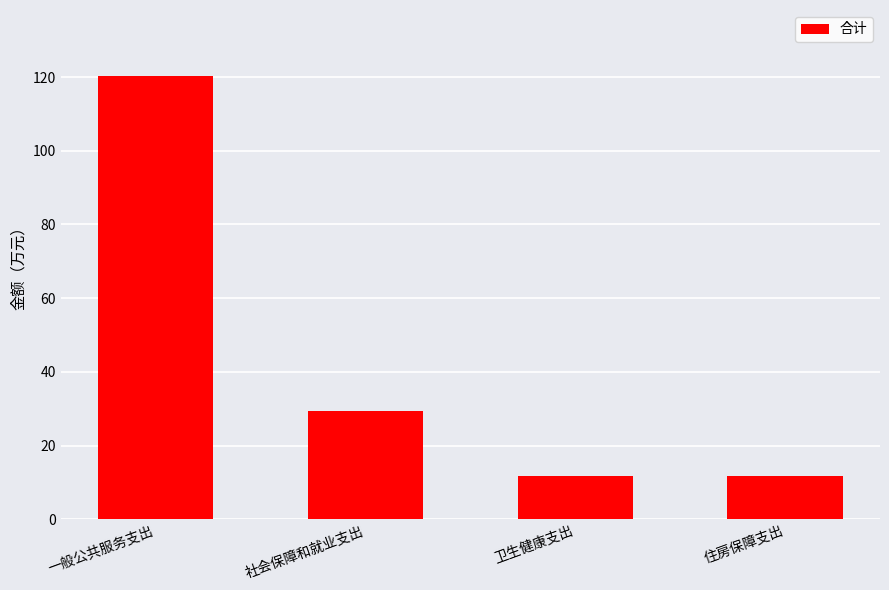

What value does the data have at 住房保障支出?

11.7